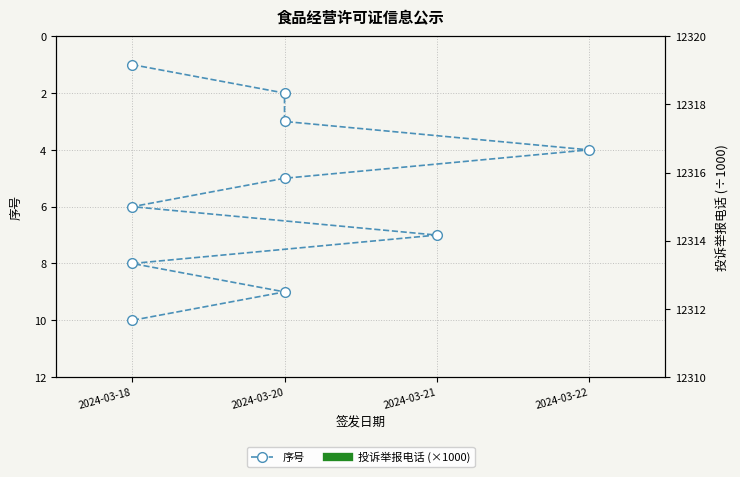

Is this an area chart (filled region under the line)?

No